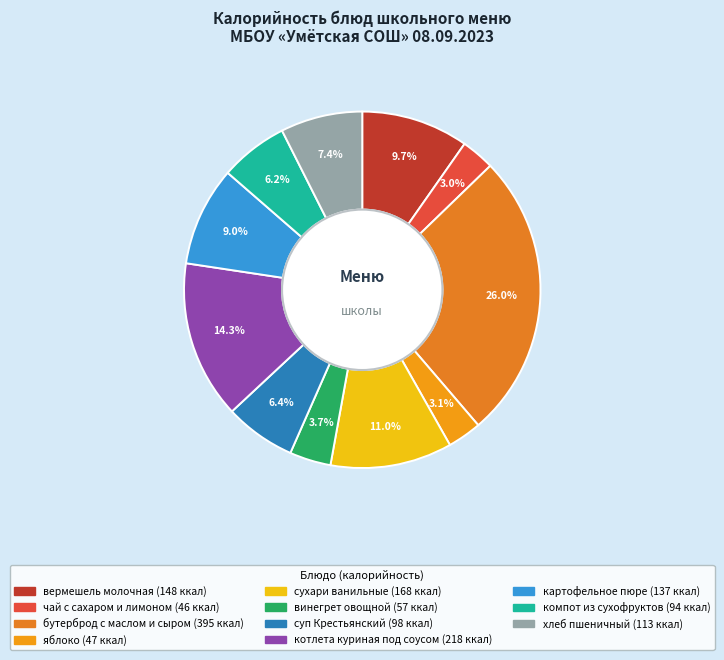

To the nearest percent, what is the difference between the largest and smallest slice percentages?

23%